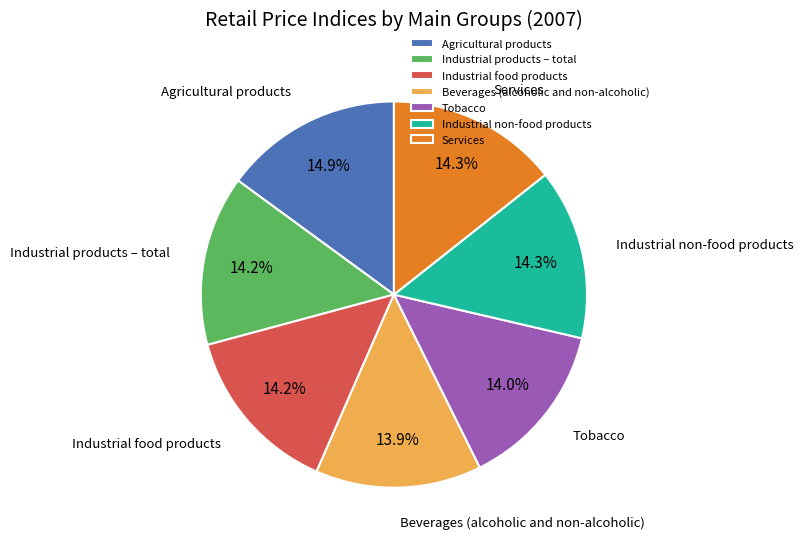

True or false: Tobacco accounts for 14% of the total.

True